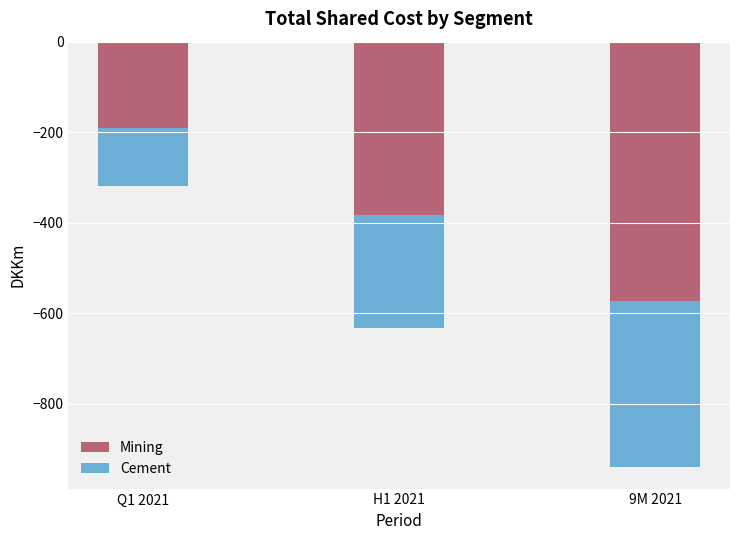

What is the difference between the second highest and minimum values in the Mining series?

189